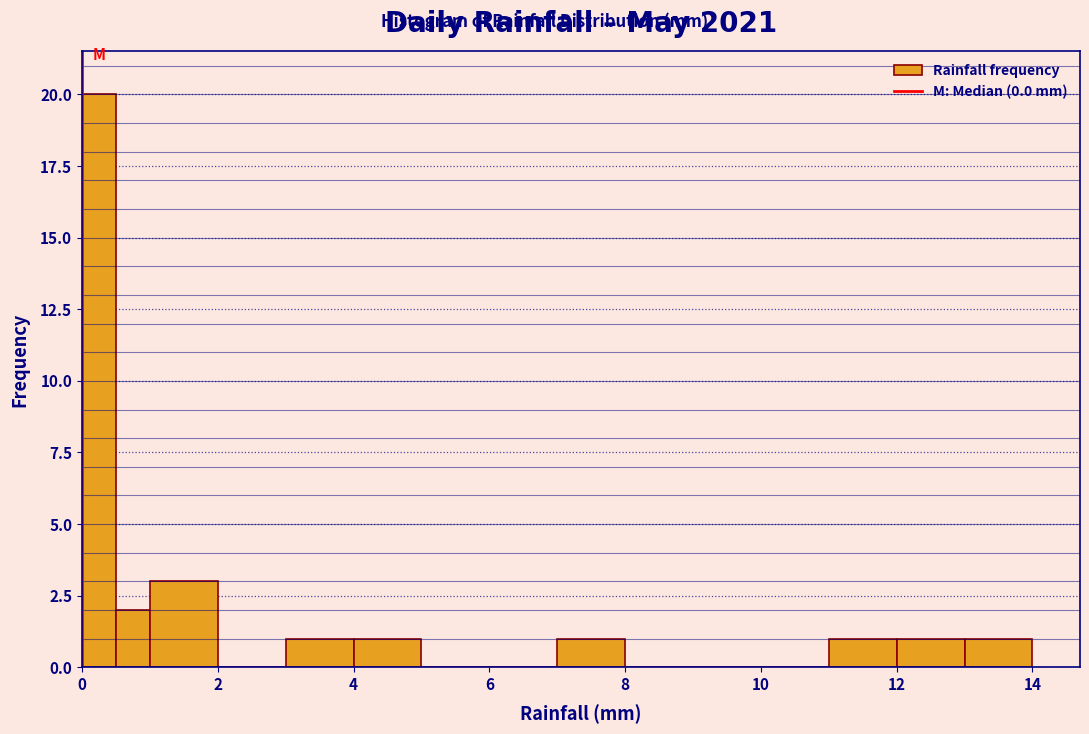

Read against the x-axis, roughly where is the centre of the tallest bar?

0.2